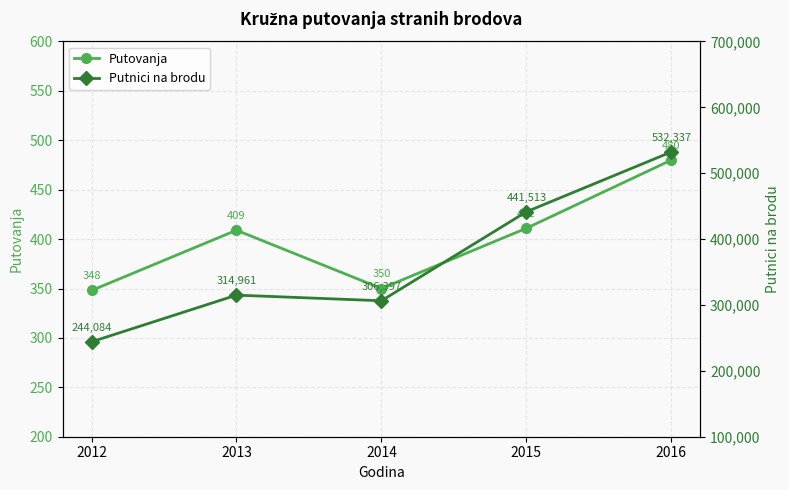

At which category does the chart reach its peak across all series?

2016